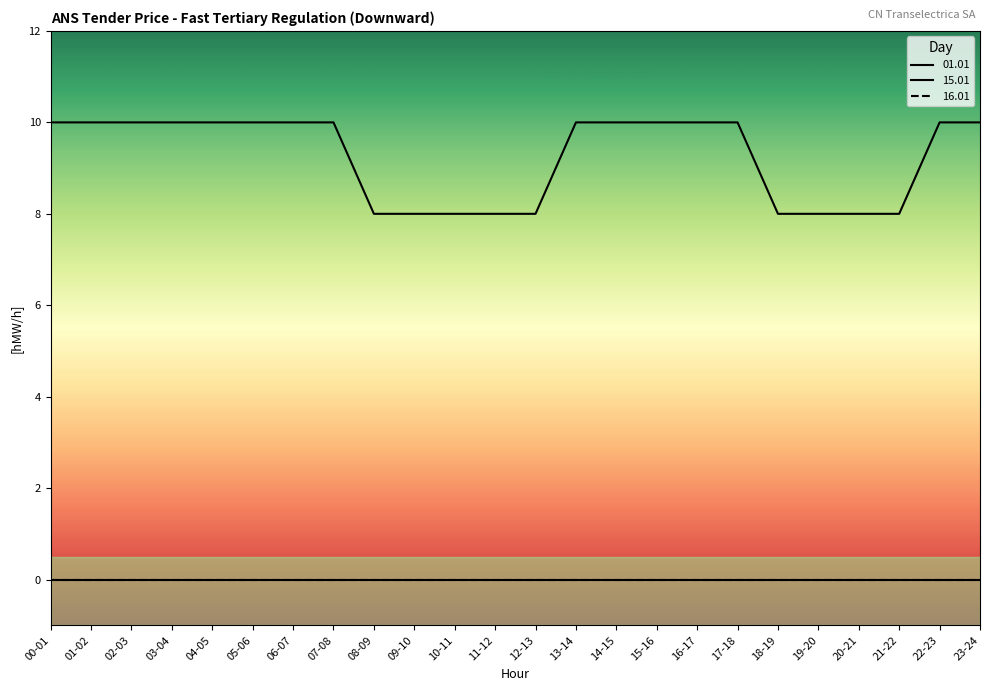

True or false: 01.01 and 16.01 intersect in this chart.

False